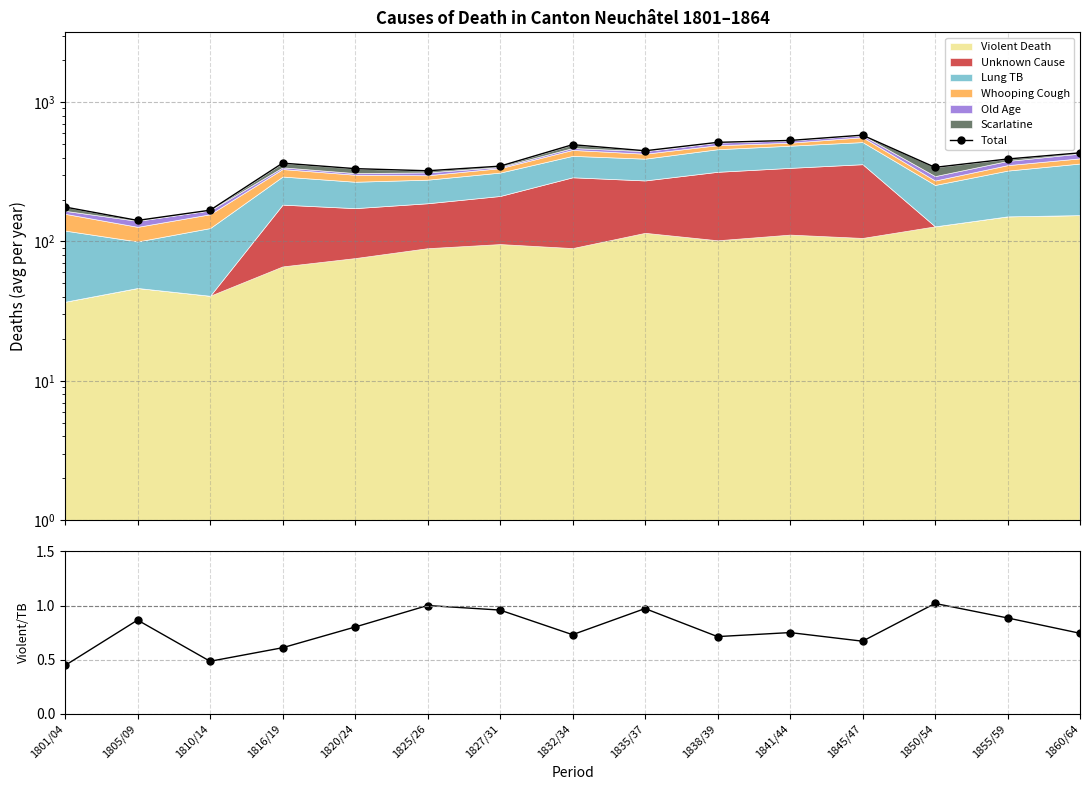

True or false: Violent/TB ratio and Total intersect in this chart.

False